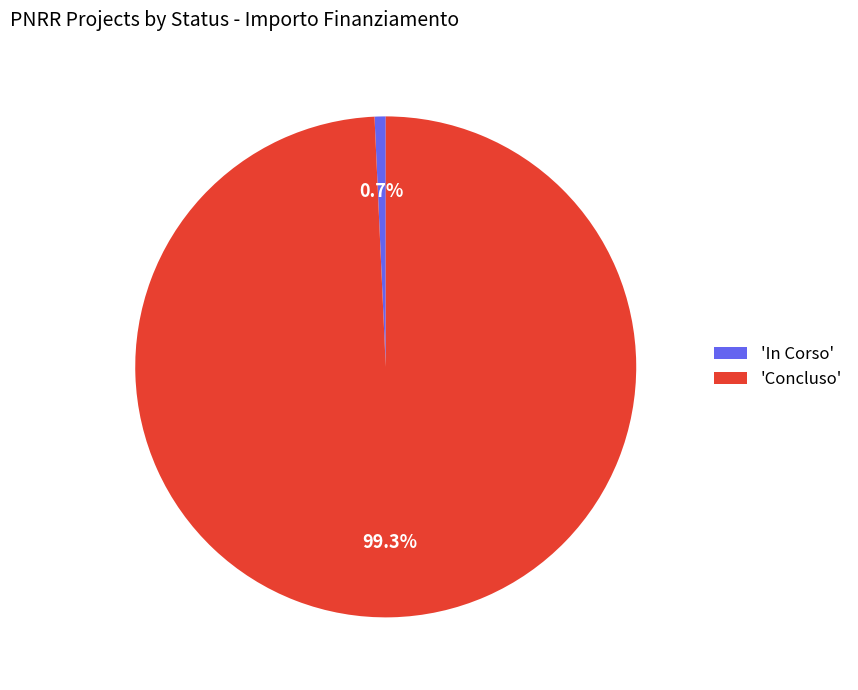

What percentage do 'In Corso' and 'Concluso' together represent?

100.0%